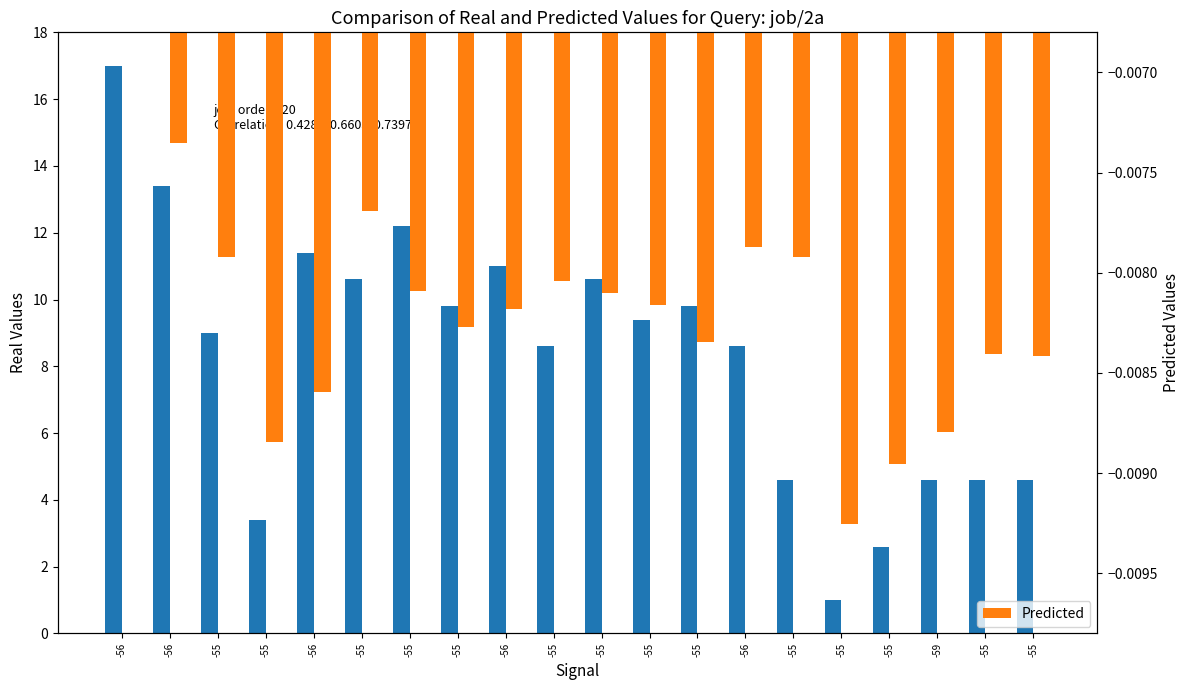

What is the label of the 12th bar from the right?

-56